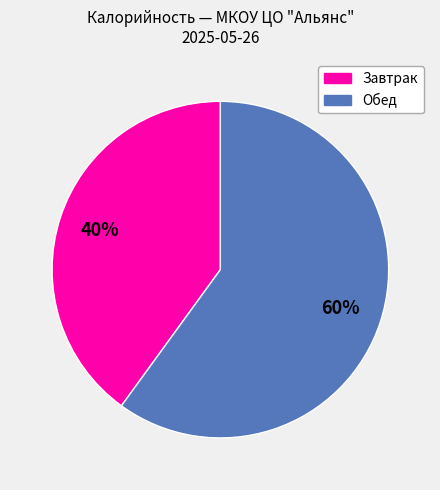

Does any single category account for the majority?

Yes